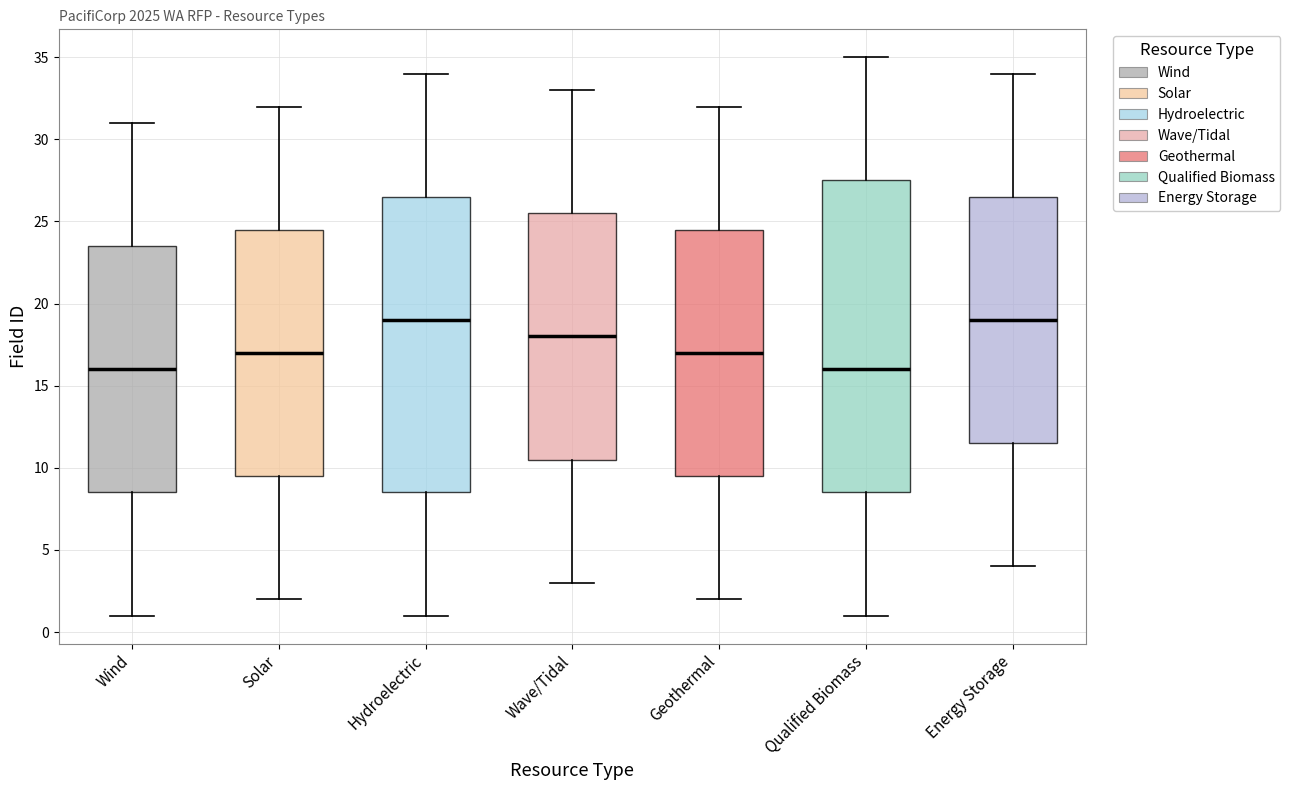

Where does the lower whisker of the box for Wind end on the y-axis? The values are not printed on the chart, so give them approximately, as read against the axis.

1.0